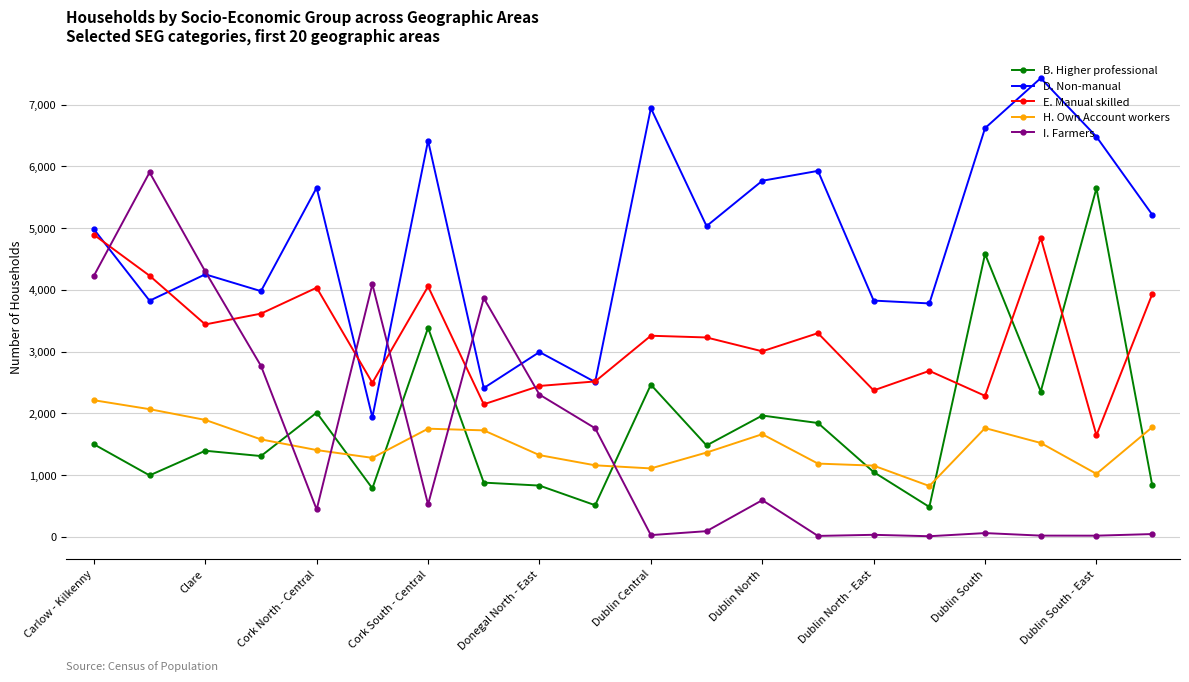

What is the highest value of the I. Farmers series?

5904